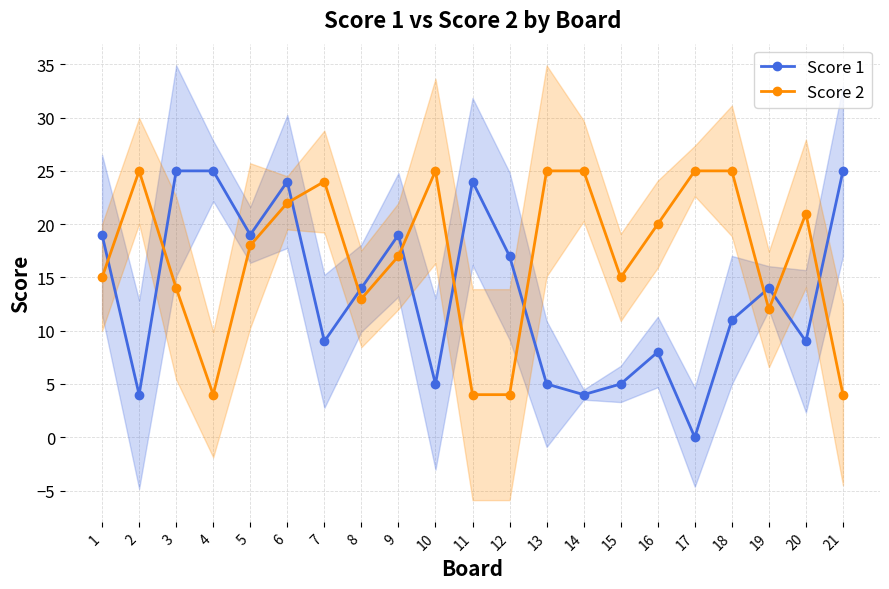

Is the value of Score 2 at 13 greater than the value of Score 1 at 11?

Yes